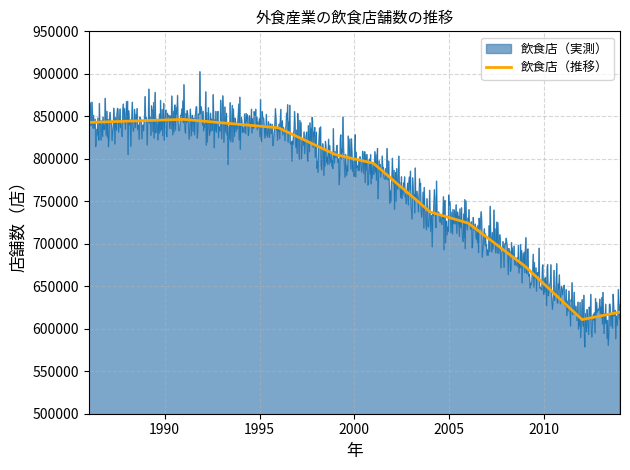

What is the smallest value displayed?

610782